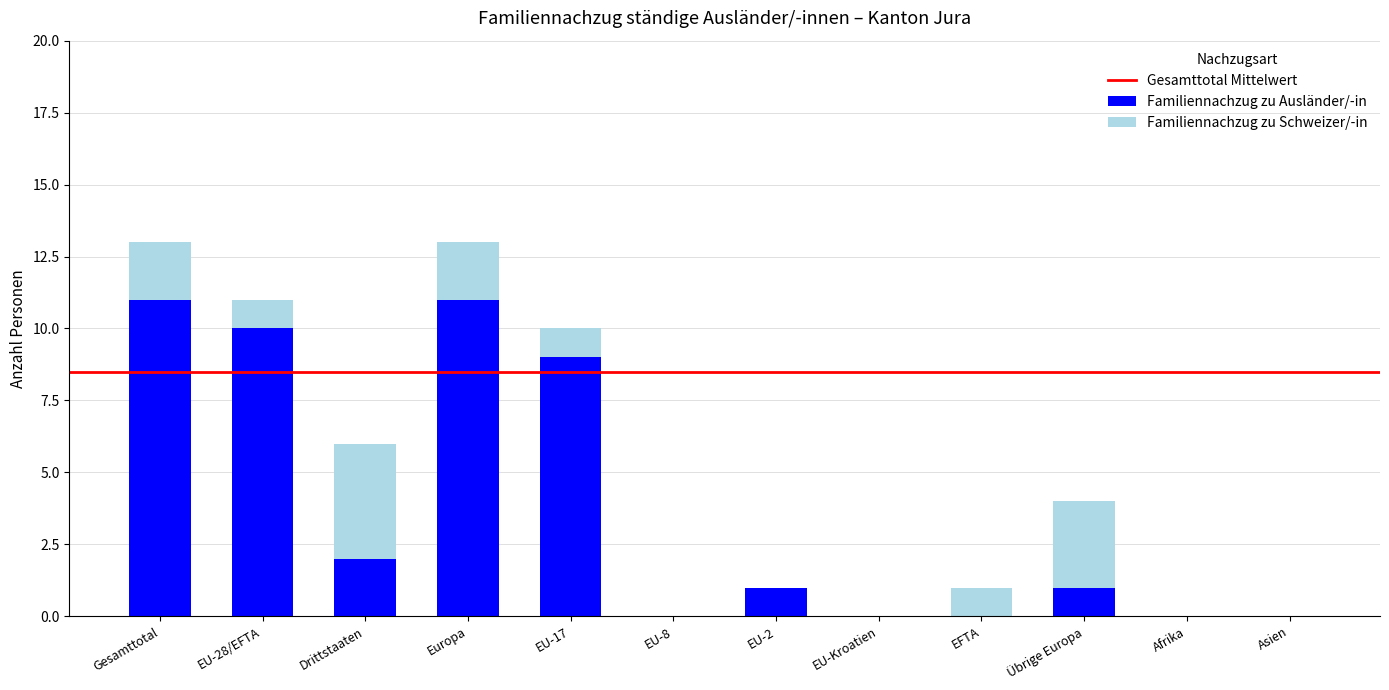

Is it true that Familiennachzug zu Ausländer/-in equals 11 at Gesamttotal?

True